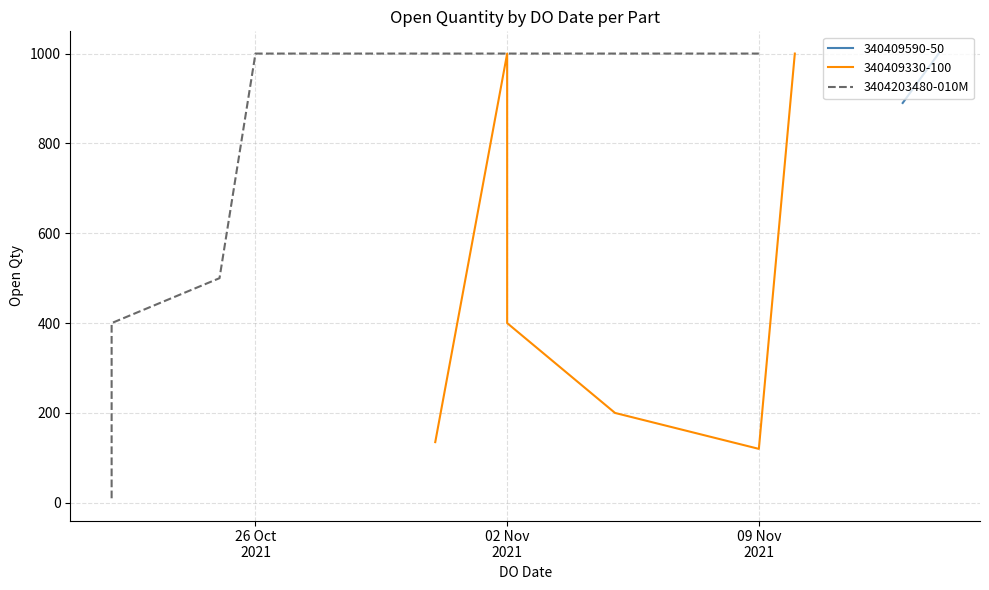

What is the difference between the maximum and minimum values?

990